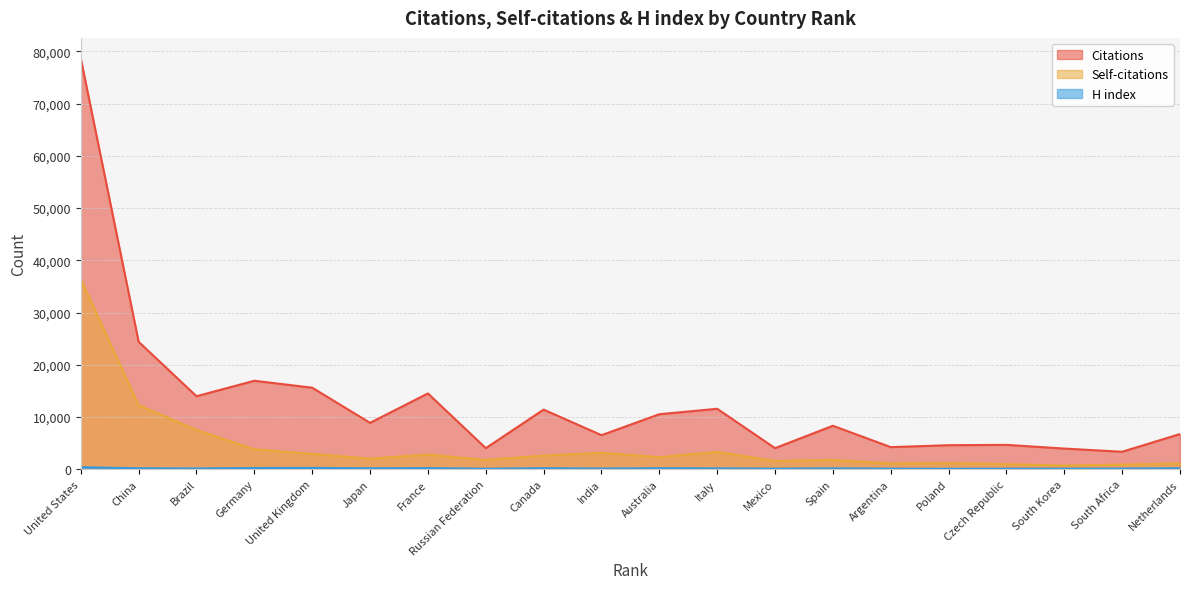

True or false: Citations has more than 1 points higher than both neighbors.

True